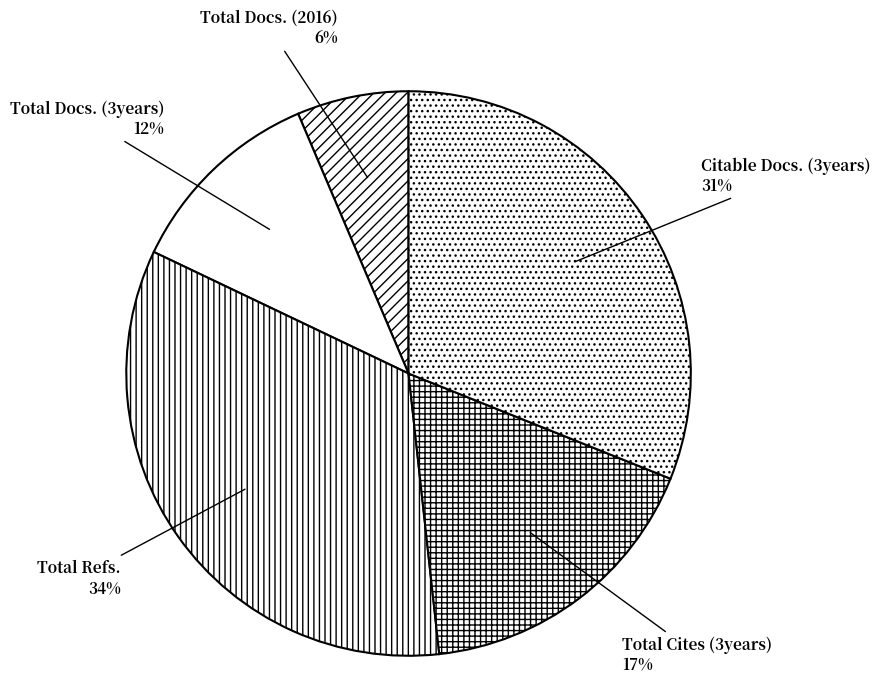

How many segments does this pie chart have?

5